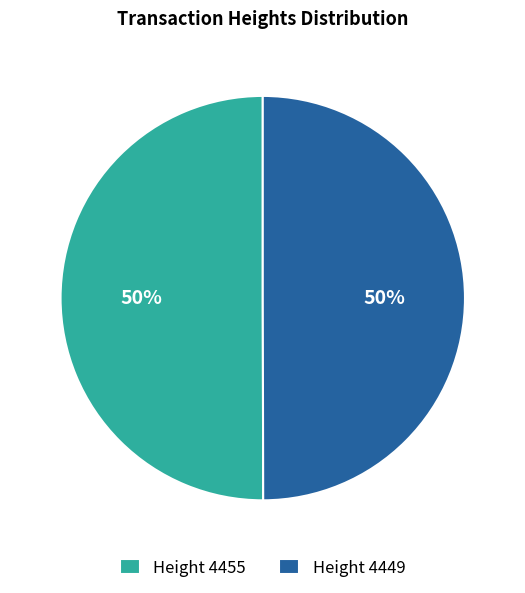

Approximately how many times larger is the value at Height 4449 compared to Height 4455?

1.0